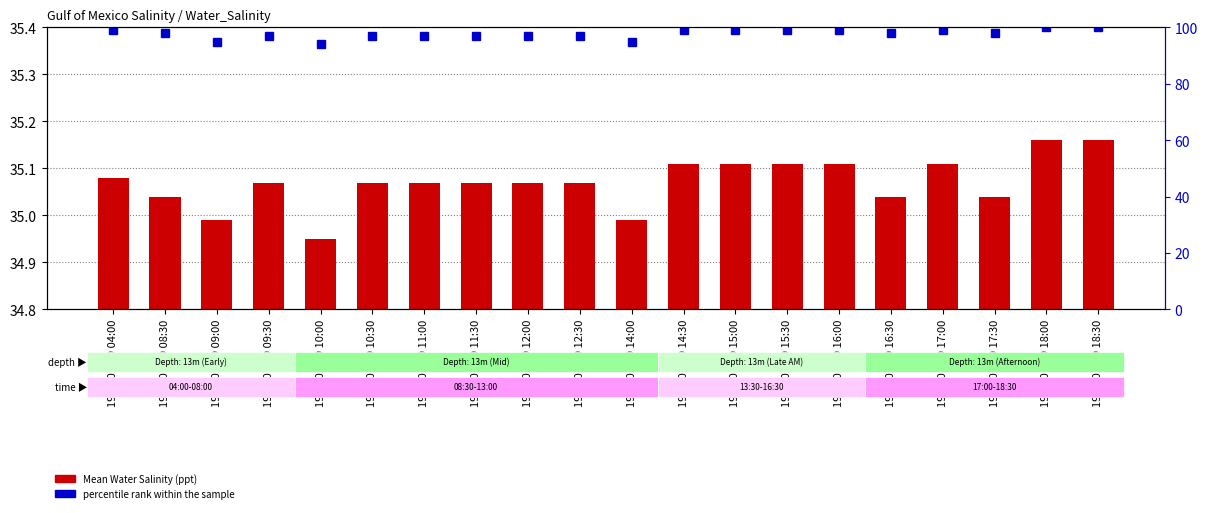

Does the chart contain any negative values?

No